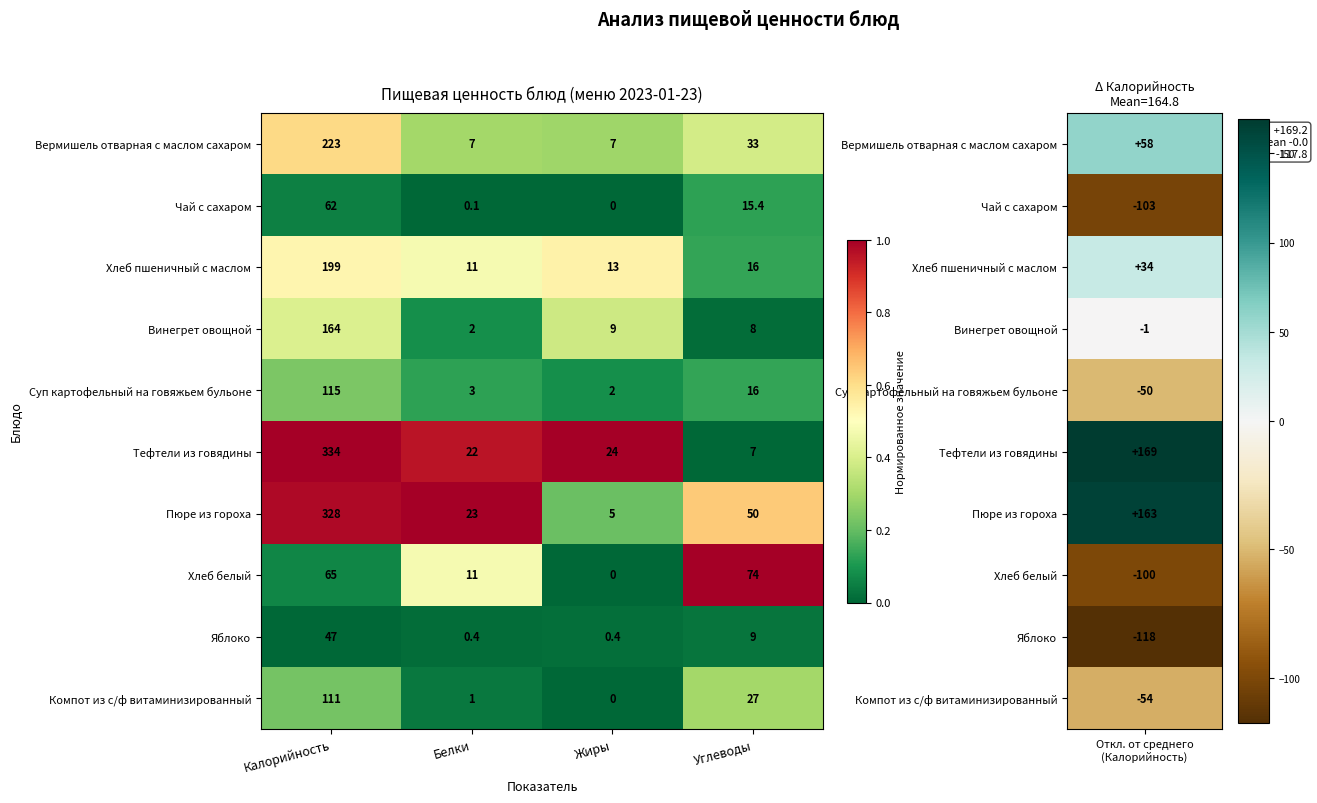

At which category does the chart reach its minimum across all series?

Жиры